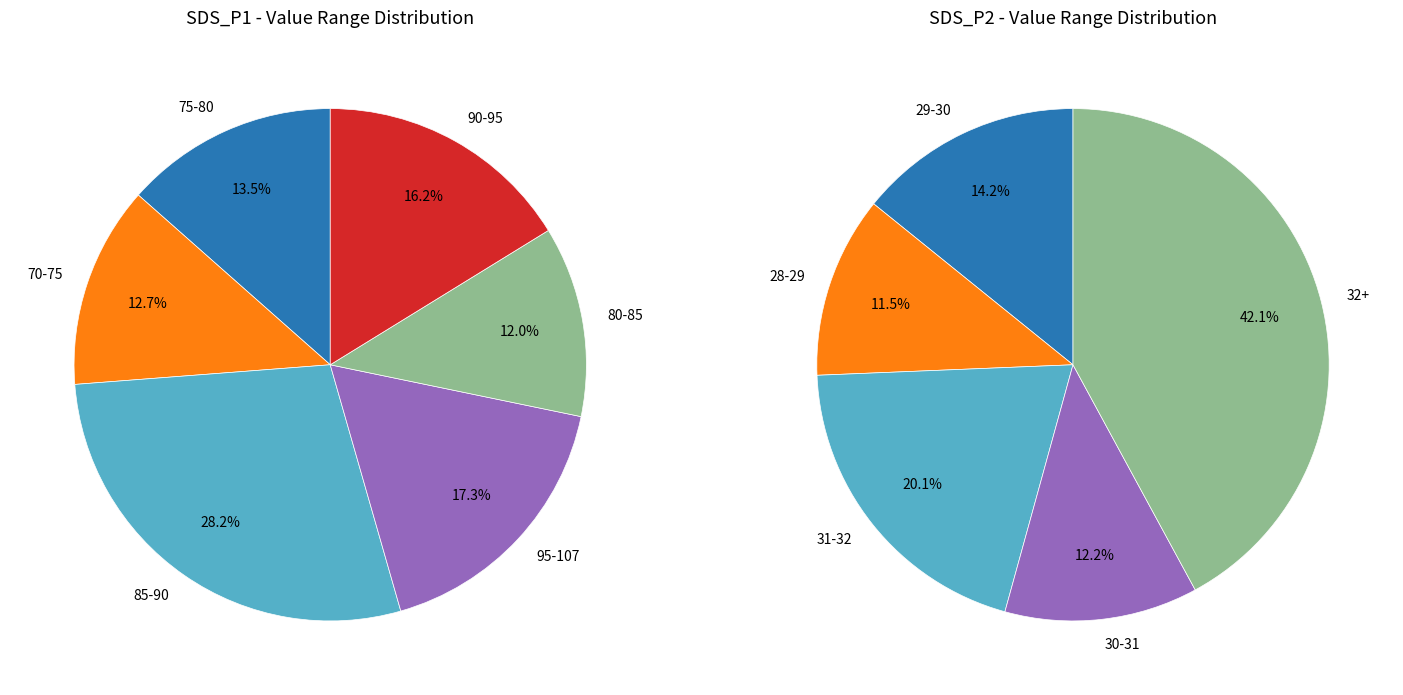

Does 13 represent more than half of the total?

No